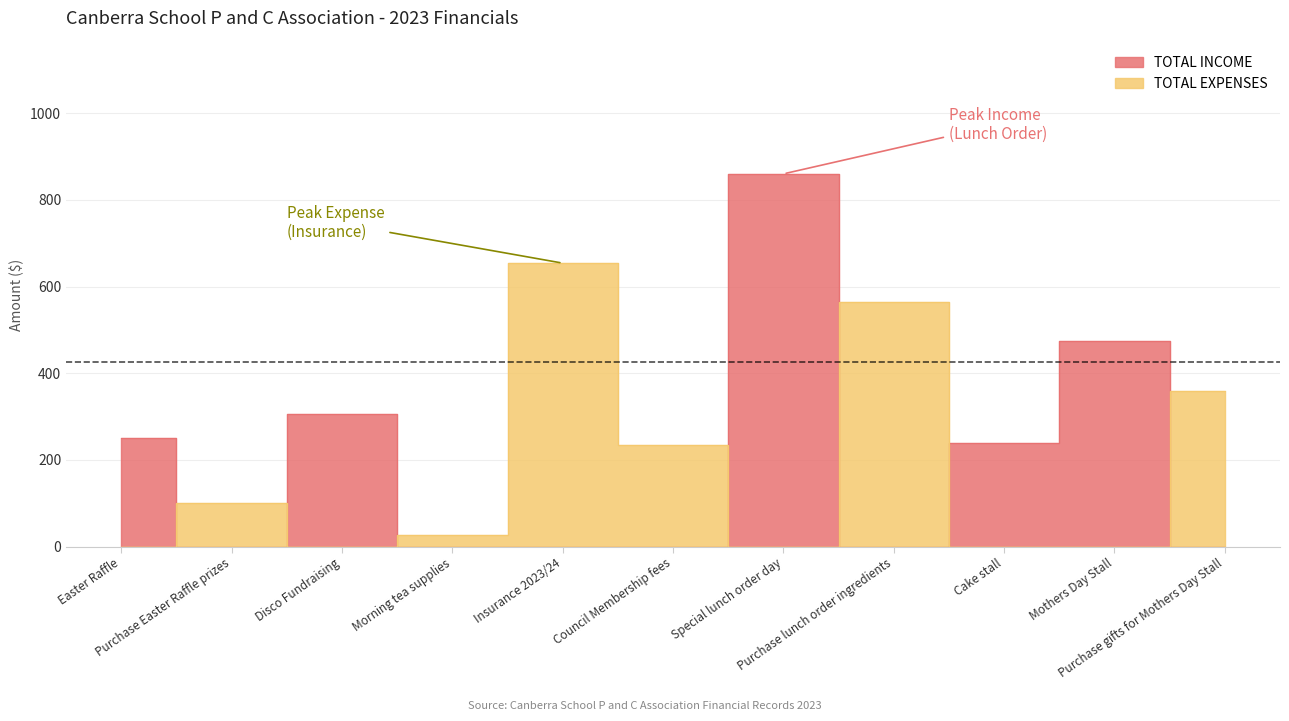

What are all the series names shown in the legend?

TOTAL INCOME, TOTAL EXPENSES